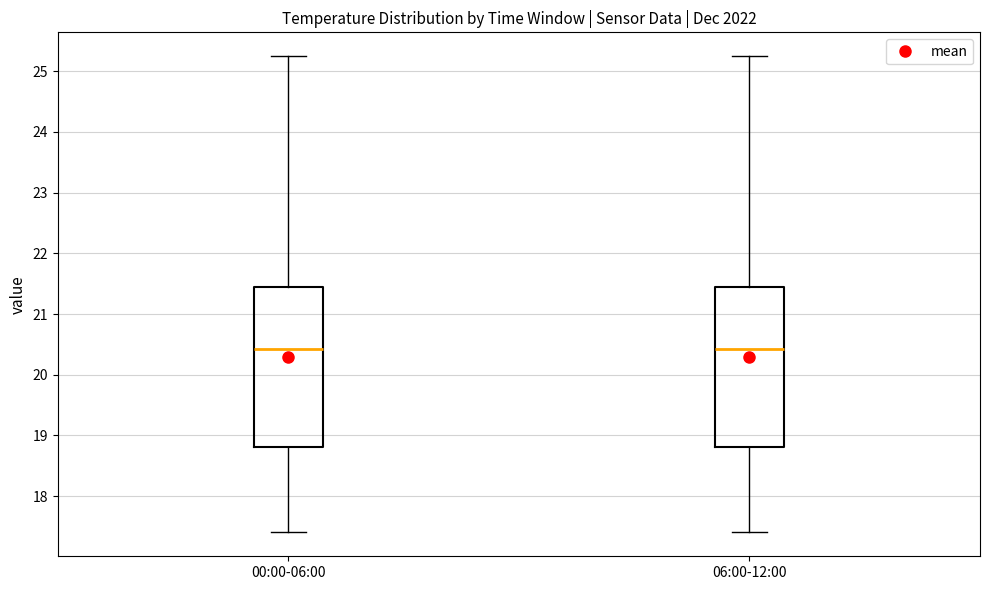

Where is the upper edge of the box for 00:00-06:00 on the y-axis? The values are not printed on the chart, so give them approximately, as read against the axis.

21.5